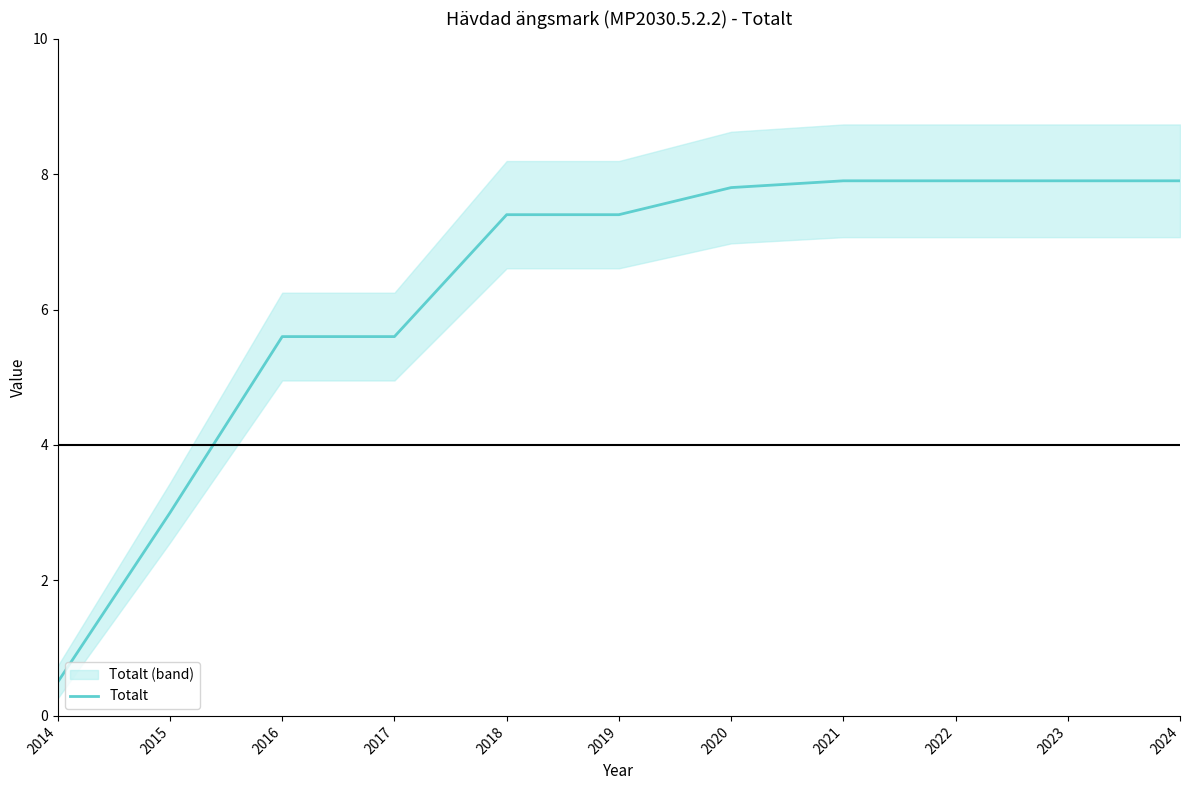

What is the change in value from 2017 to 2020?

+2.2